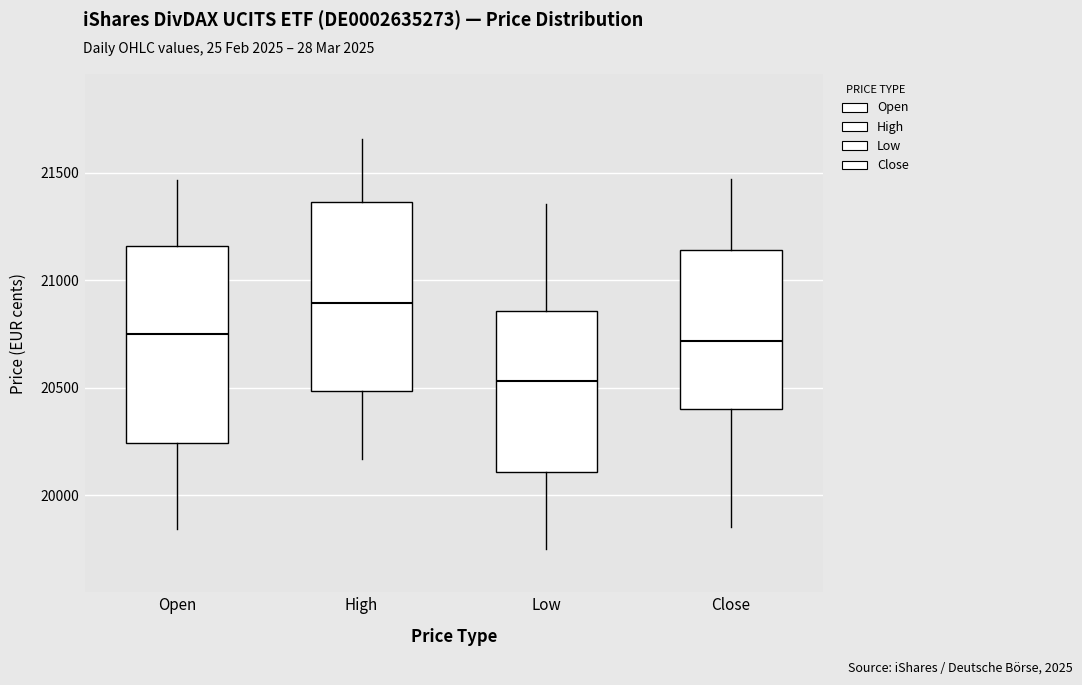

Reading left to right, read every box against the y-axis: the position of its median line, the range the box covers, and the ends of its whiskers. The values are not printed on the chart, so give them approximately, as read against the axis.

Open: median 20750, box 20250 to 21150, whiskers 19850 to 21450
High: median 20900, box 20500 to 21350, whiskers 20150 to 21650
Low: median 20550, box 20100 to 20850, whiskers 19750 to 21350
Close: median 20700, box 20400 to 21150, whiskers 19850 to 21450